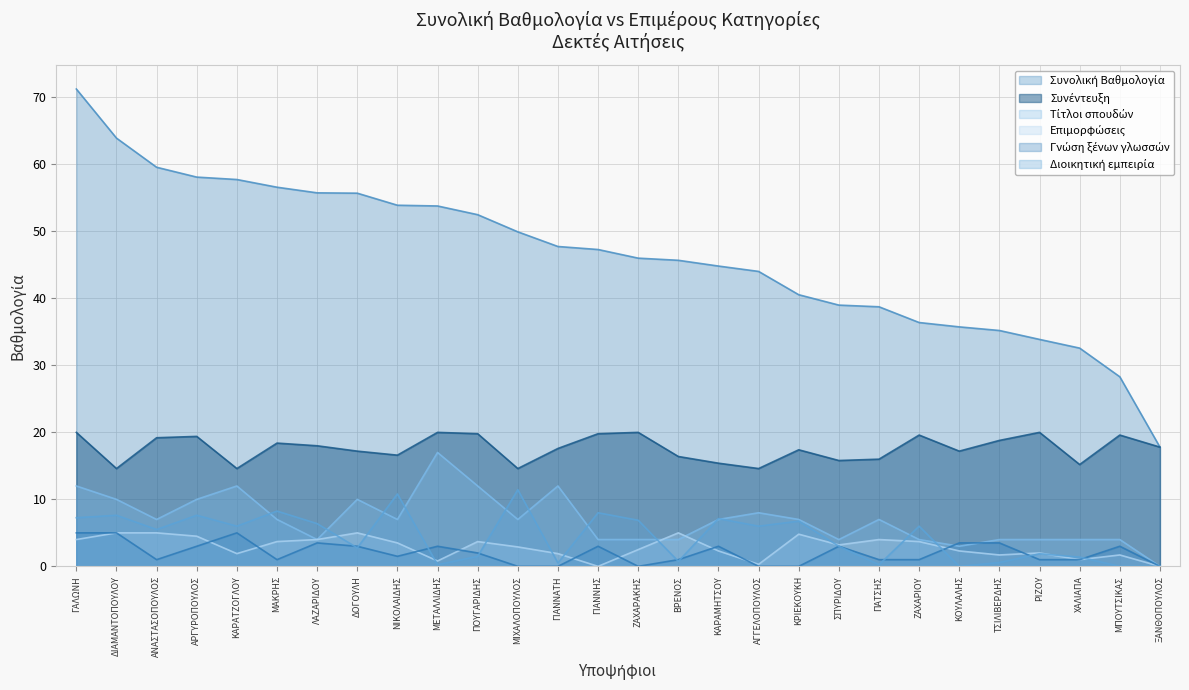

Where does the Συνολική Βαθμολογία series first go above 47?

ΓΑΛΩΝΗ